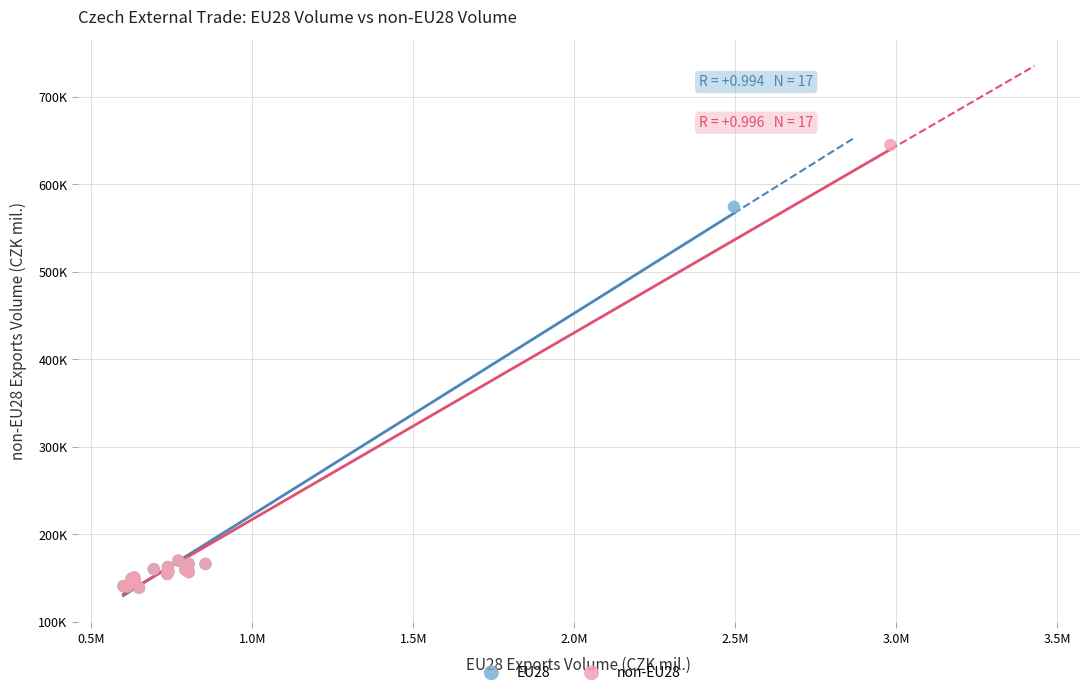

What are all the series names shown in the legend?

EU28, non-EU28